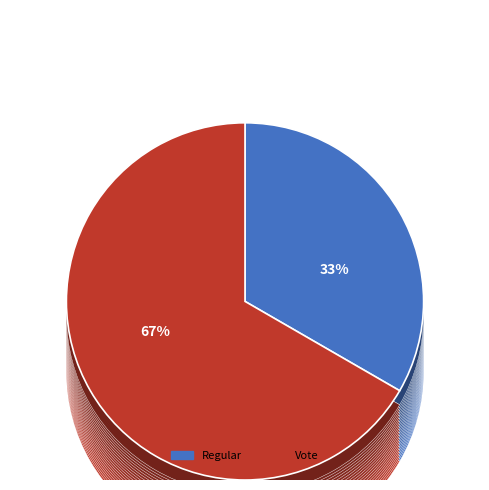

Which category has the biggest portion of the pie?

Vote